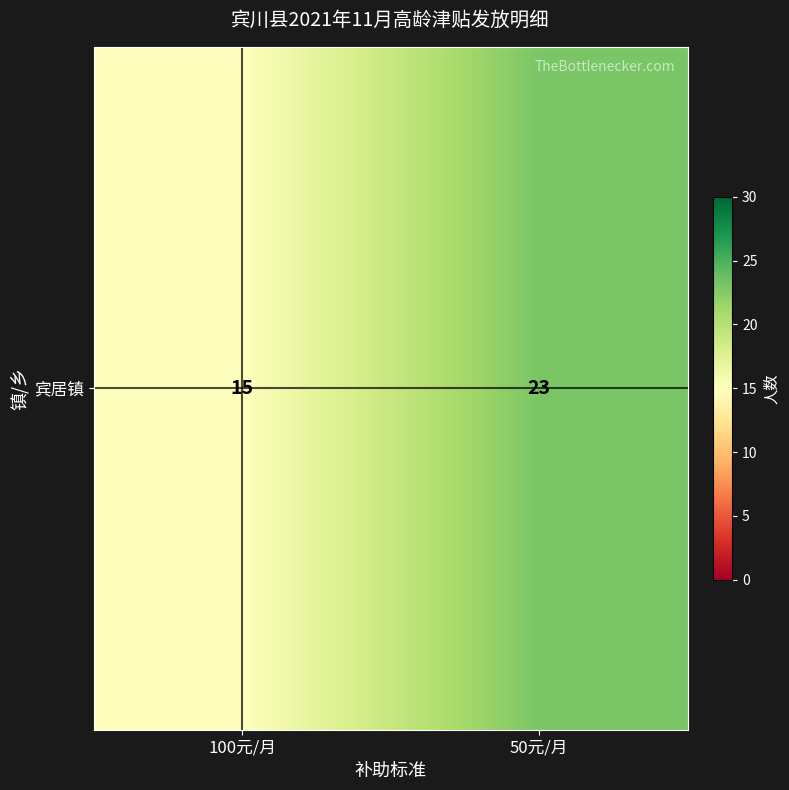

What is the difference between the maximum and minimum values?

8